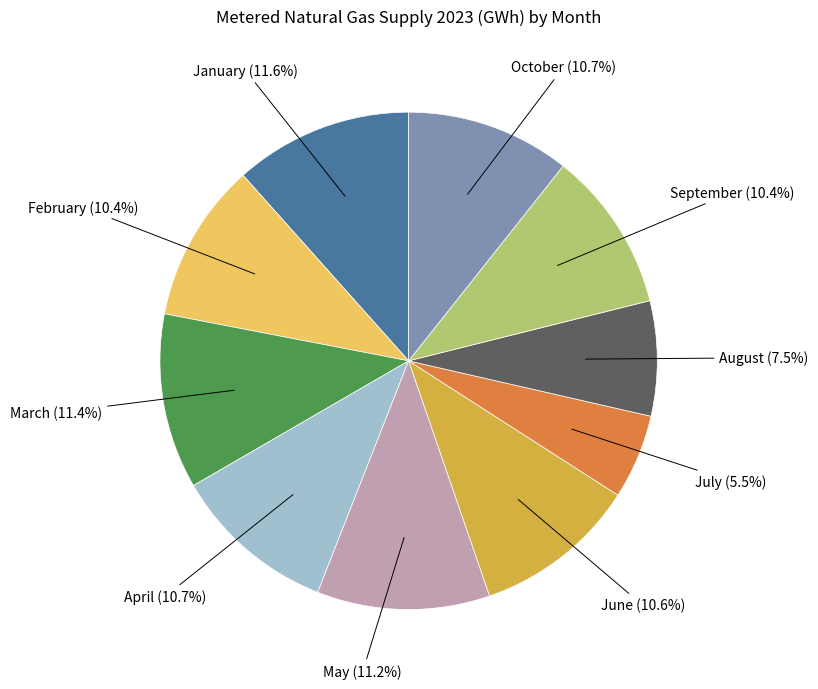

Is it true that May is 11% of the pie?

True